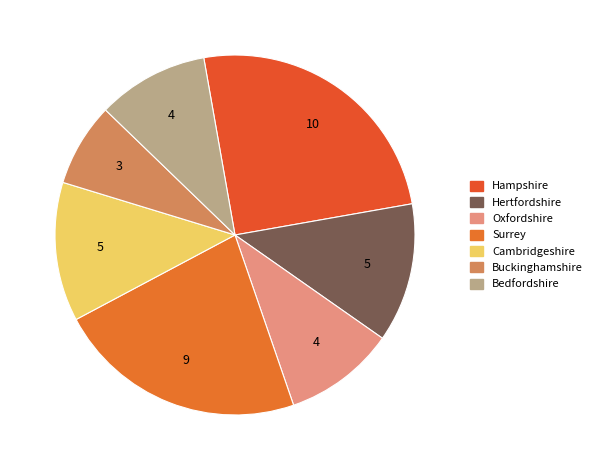

Is there a majority slice in this chart?

No